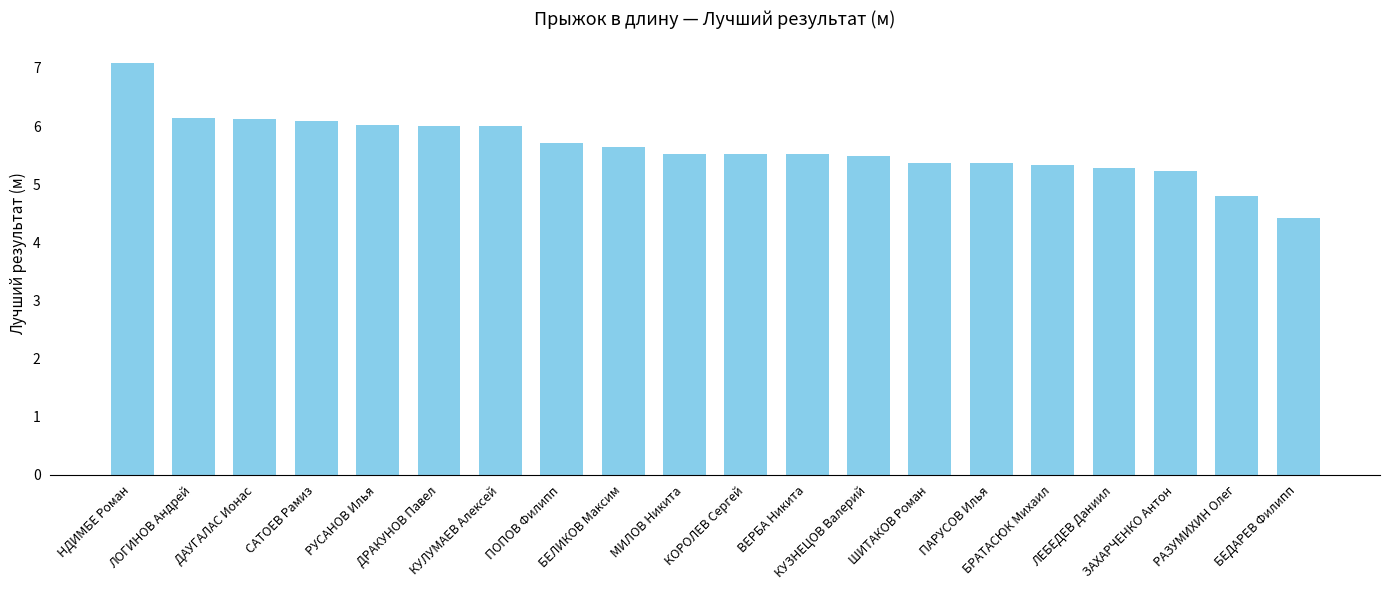

What is the difference between the maximum and minimum values?

2.7